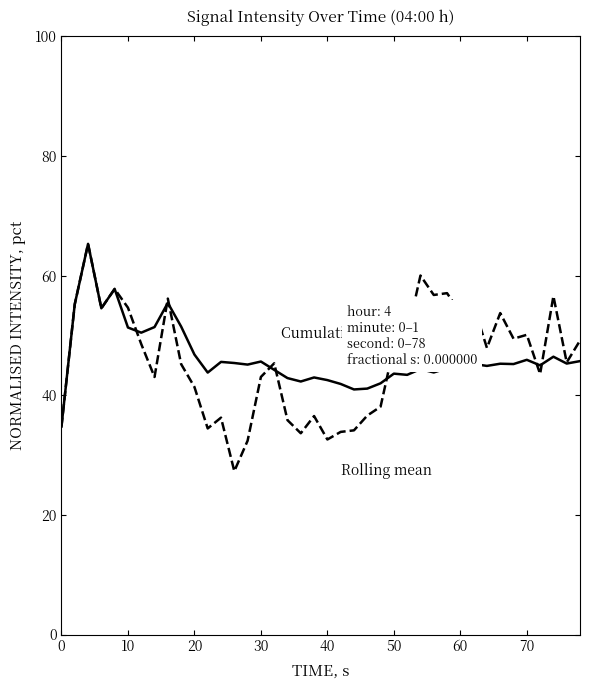

What is the smallest value displayed?

27.3